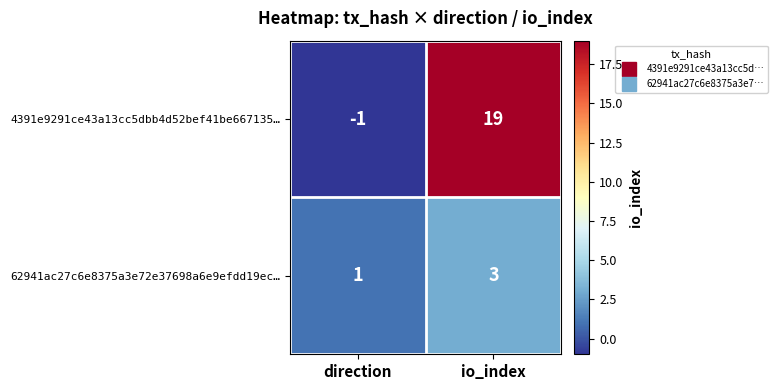

Reading left to right, extract all data points from this chart.

4391e9291ce43a13cc5dbb4d52bef41be667135…: -1	19
62941ac27c6e8375a3e72e37698a6e9efdd19ec…: 1	3